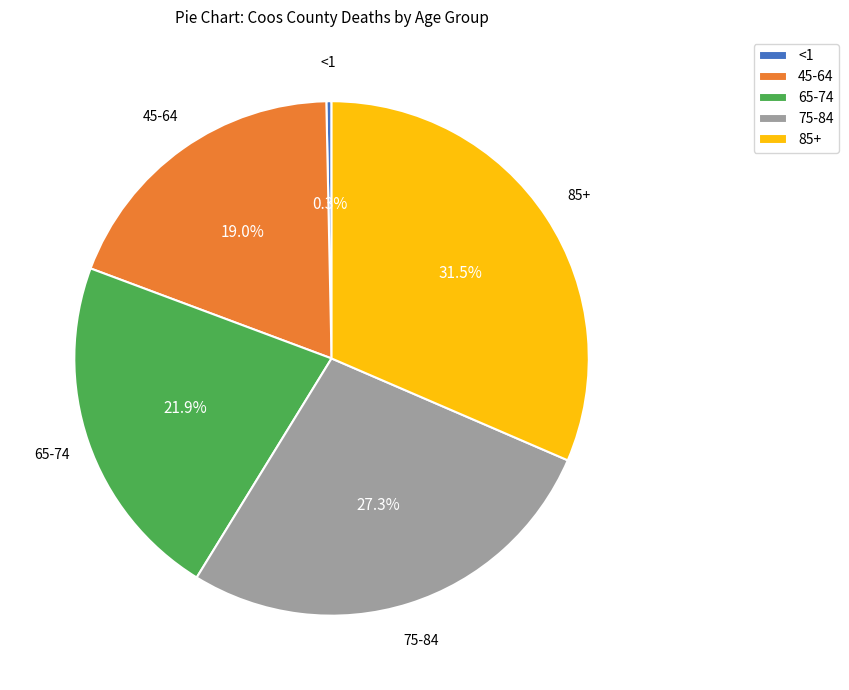

Rank the categories by value from highest to lowest.

85+, 75-84, 65-74, 45-64, <1